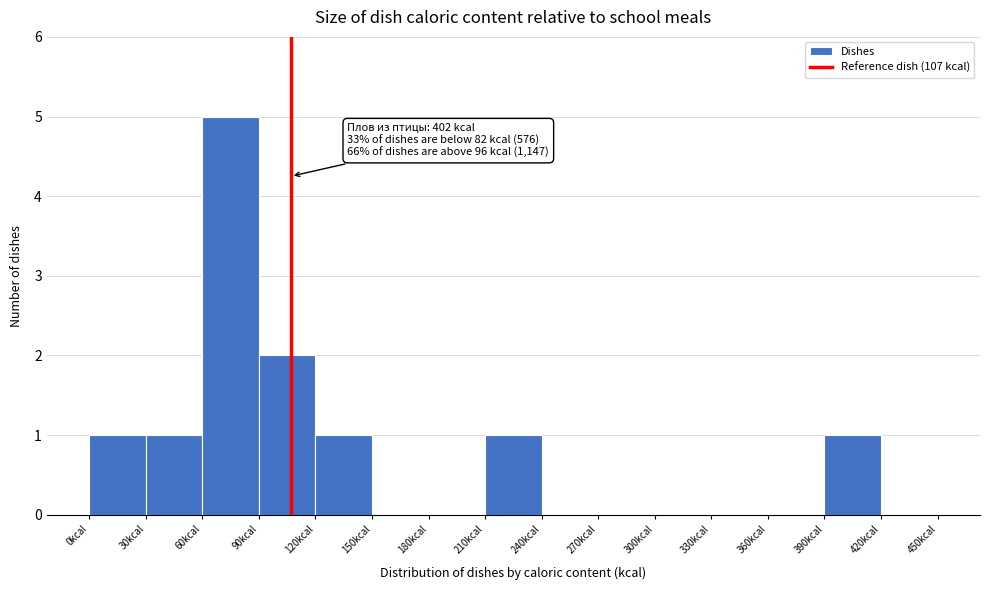

Over which range of the x-axis is the bar tallest?

60 to 90